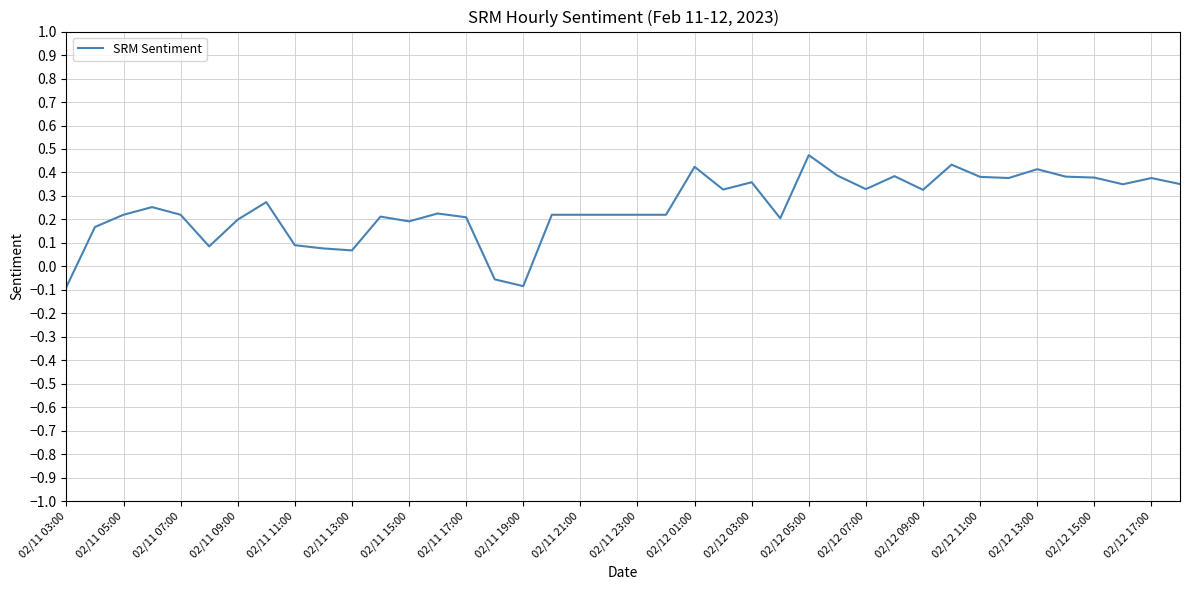

How many lines are shown in the chart?

1